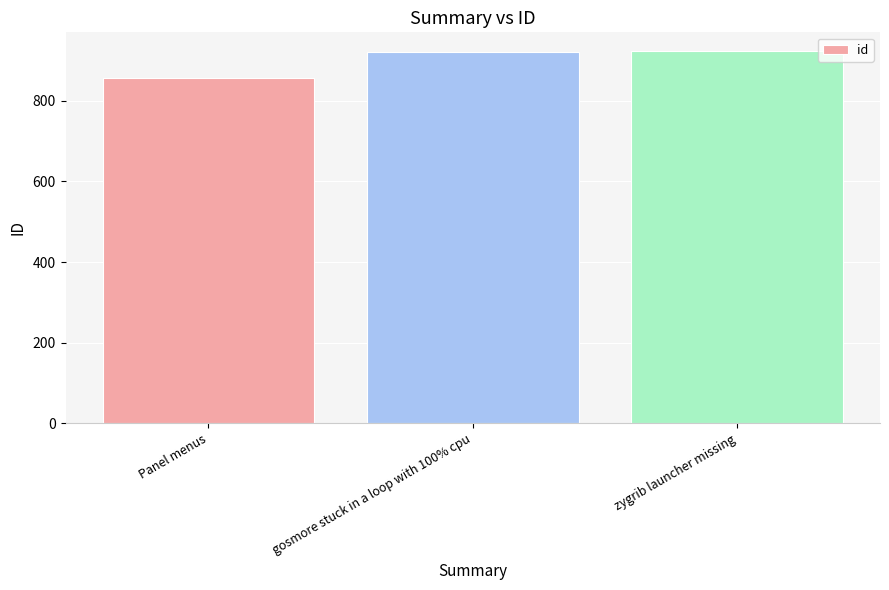

What position from the left is zygrib launcher missing?

3